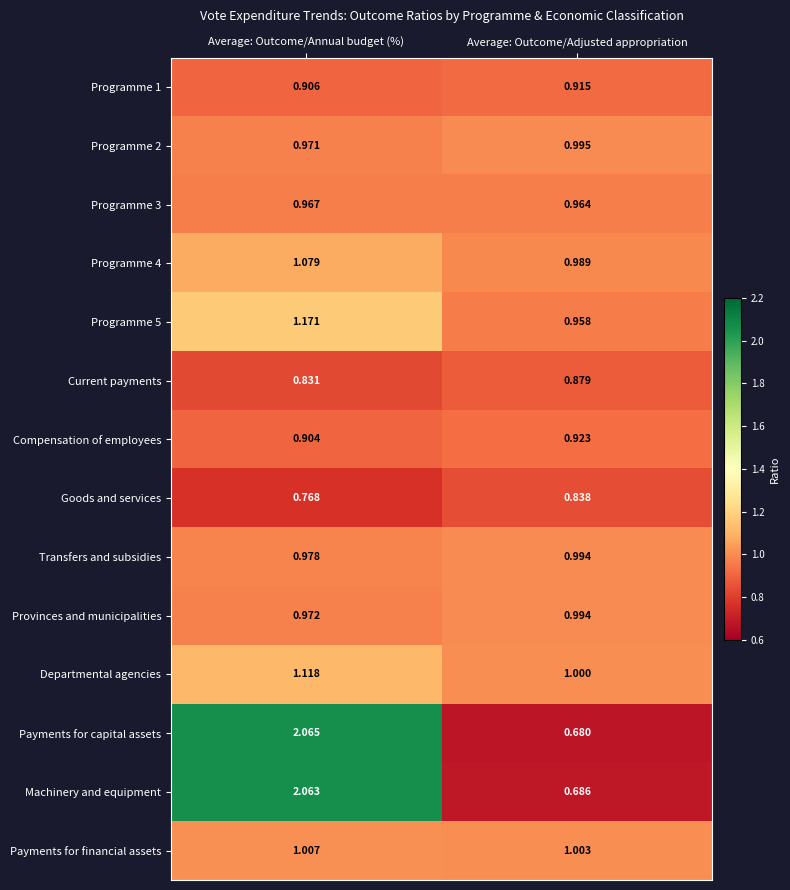

Which label corresponds to the largest value in the chart?

Average: Outcome/Annual budget (%)